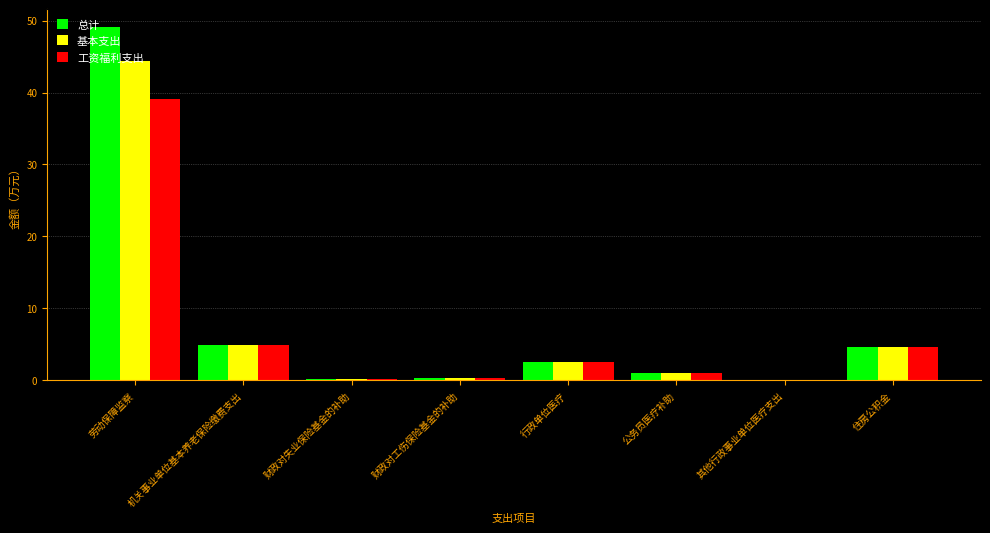

Are the bars grouped side by side (vs. stacked)?

Yes